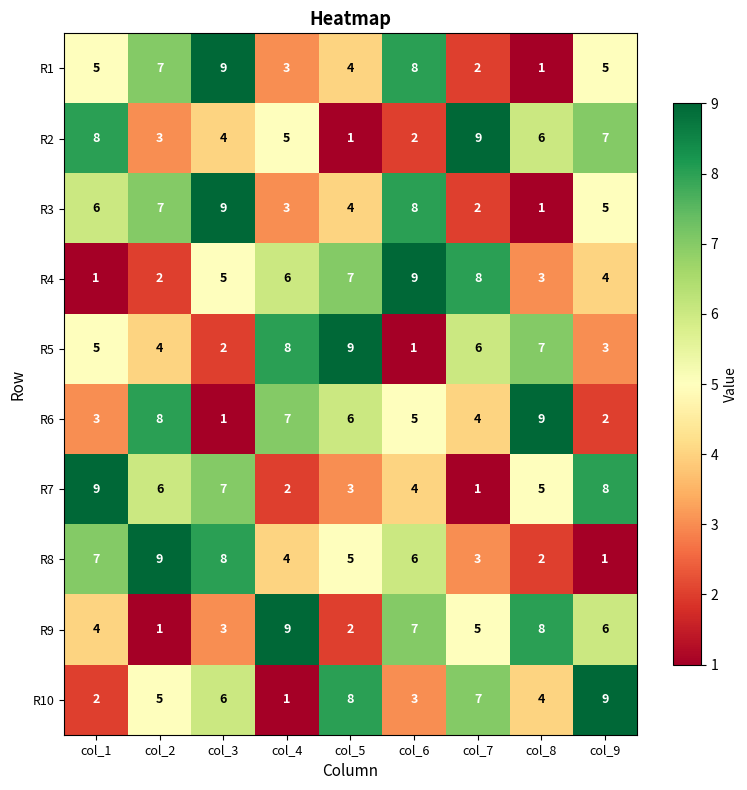

What is the highest value of the R3 series?

9